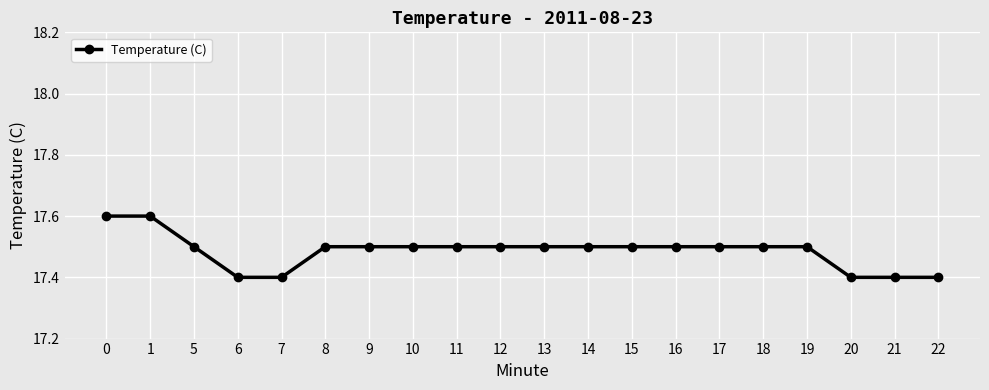

Between 22 and 19, which is larger?

19